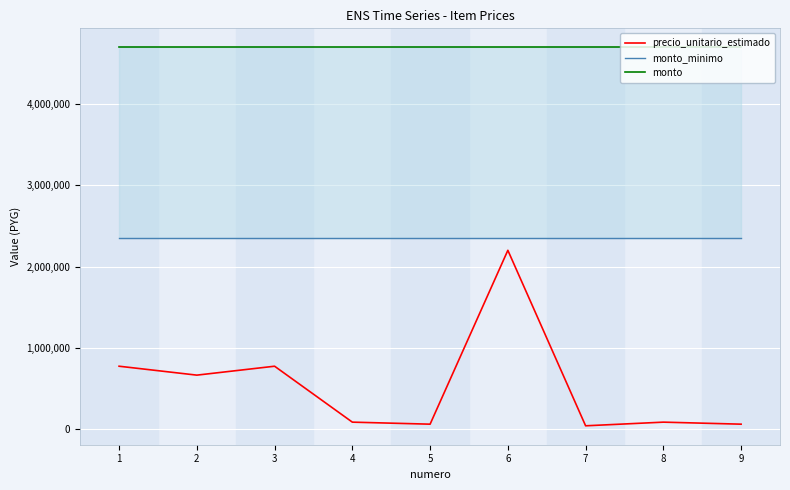

True or false: precio_unitario_estimado has a value of 1101663 at 1.

False